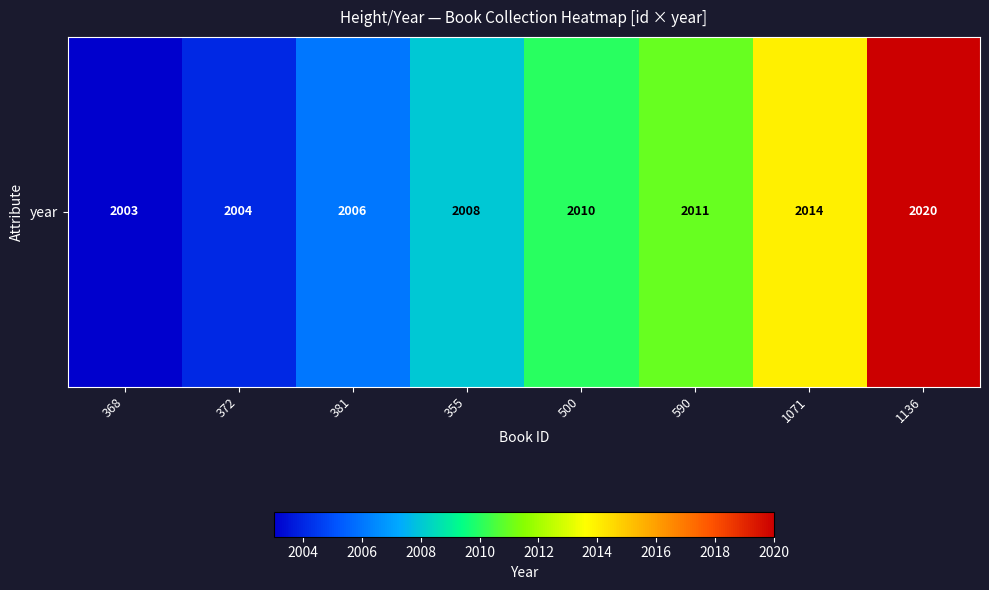

List the labels in order of value, smallest first.

368, 372, 381, 355, 500, 590, 1071, 1136